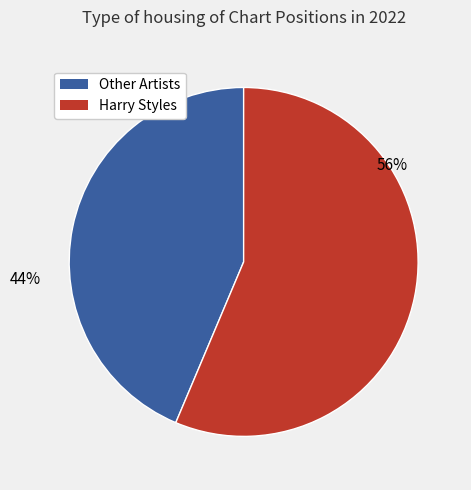

To the nearest percent, what is the average slice percentage?

50%